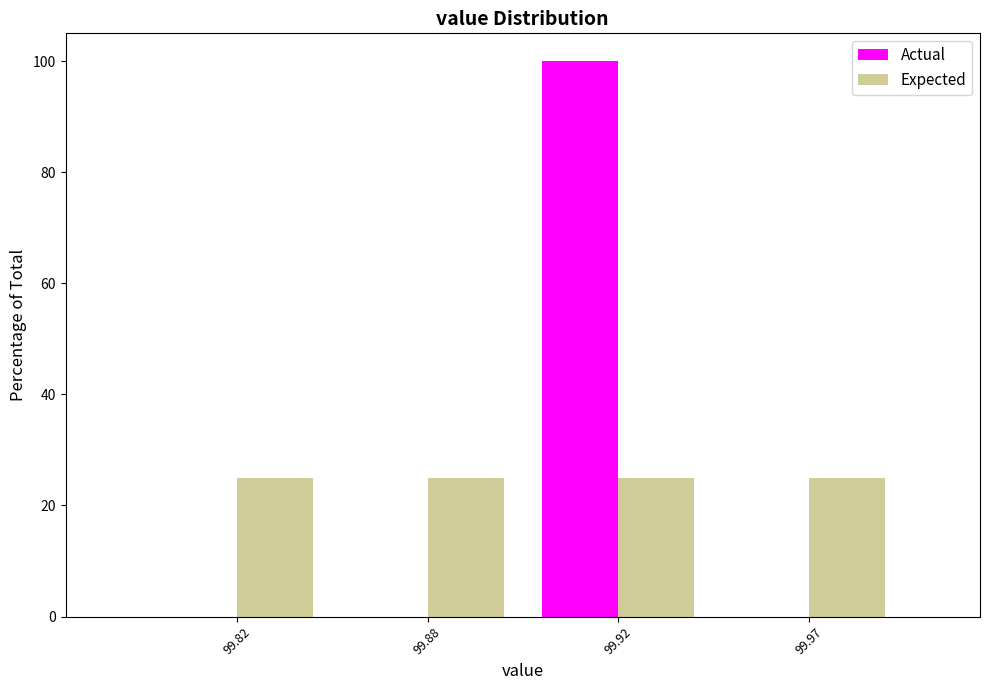

Reading right to left, what are all the values shown in this chart?

Actual: 99.97=0	99.92=100	99.88=0	99.82=0
Expected: 99.97=25	99.92=25	99.88=25	99.82=25